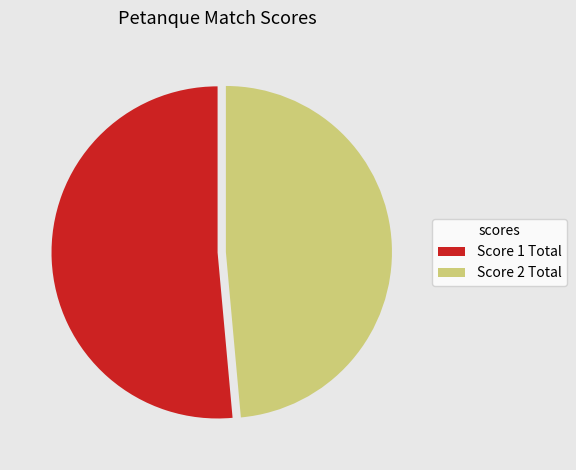

True or false: Score 1 Total accounts for 51% of the total.

True